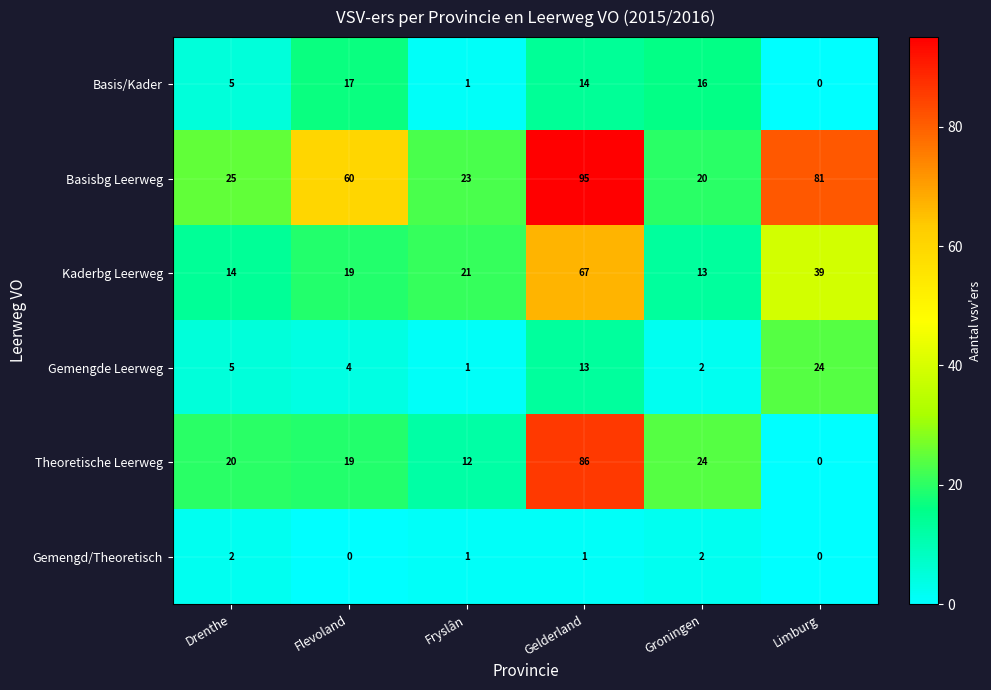

What is the total value across all series at Drenthe?

71